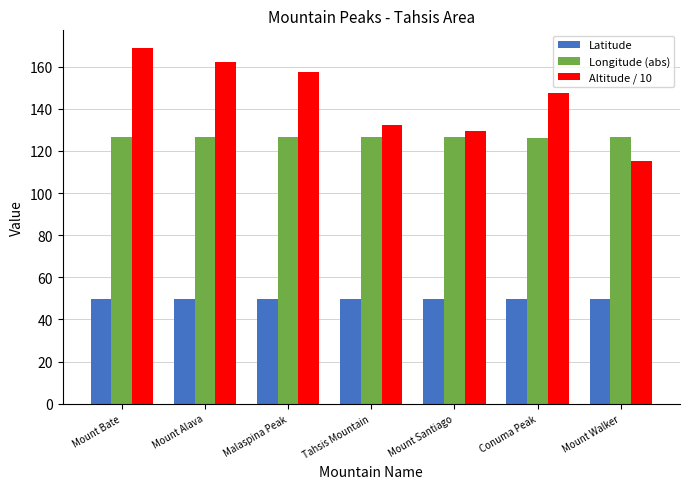

How many groups of bars are there?

7